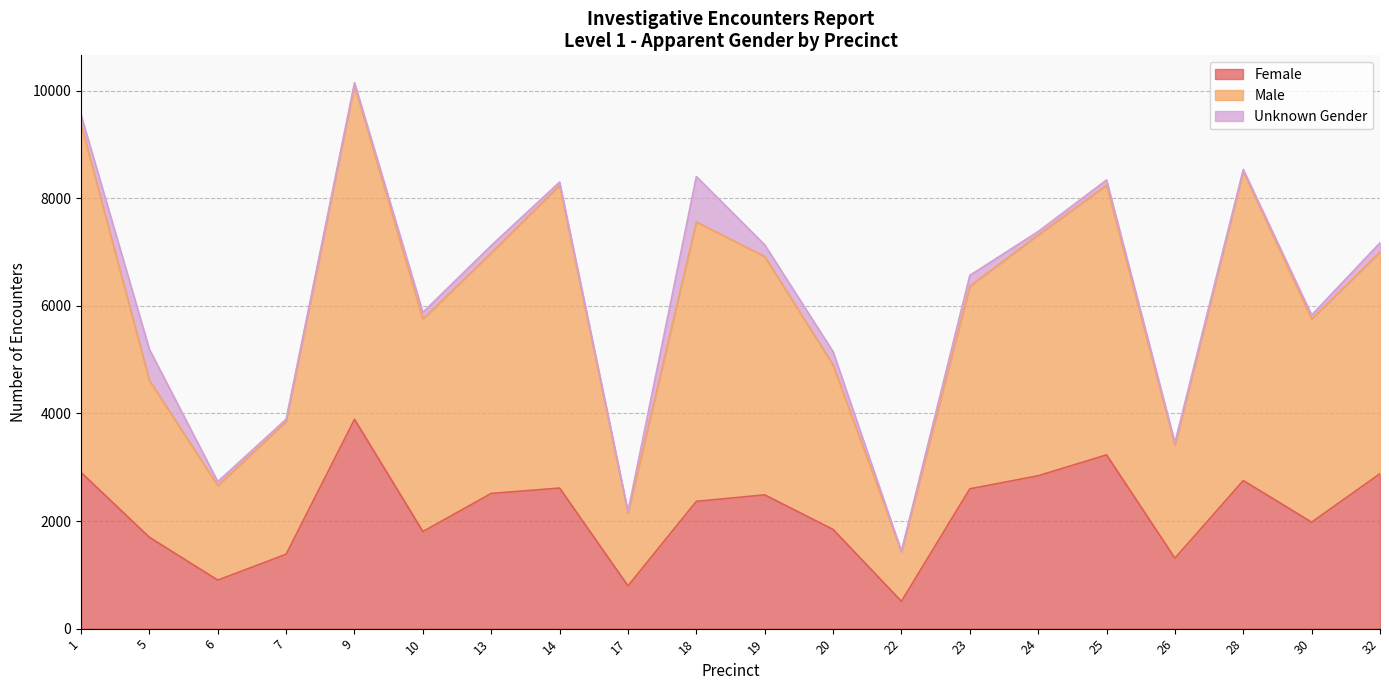

What is the difference between the highest and lowest values at 22?

923